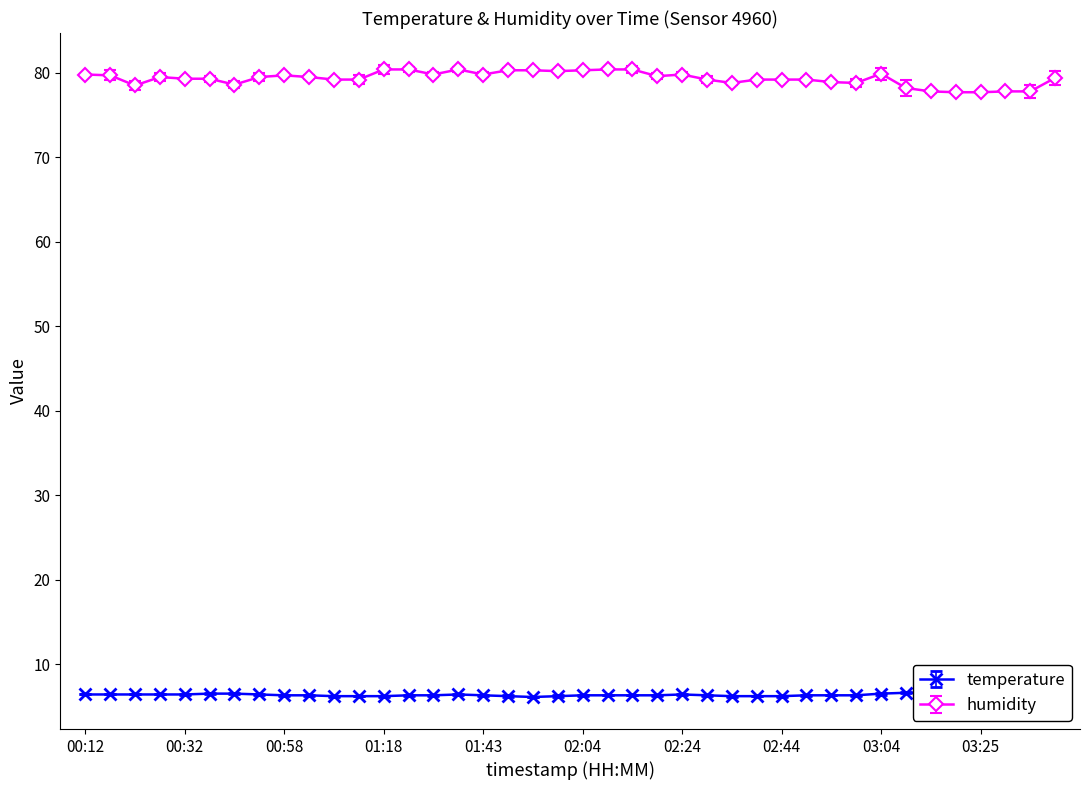

Which series changed the most between 01:08 and 02:49?

temperature